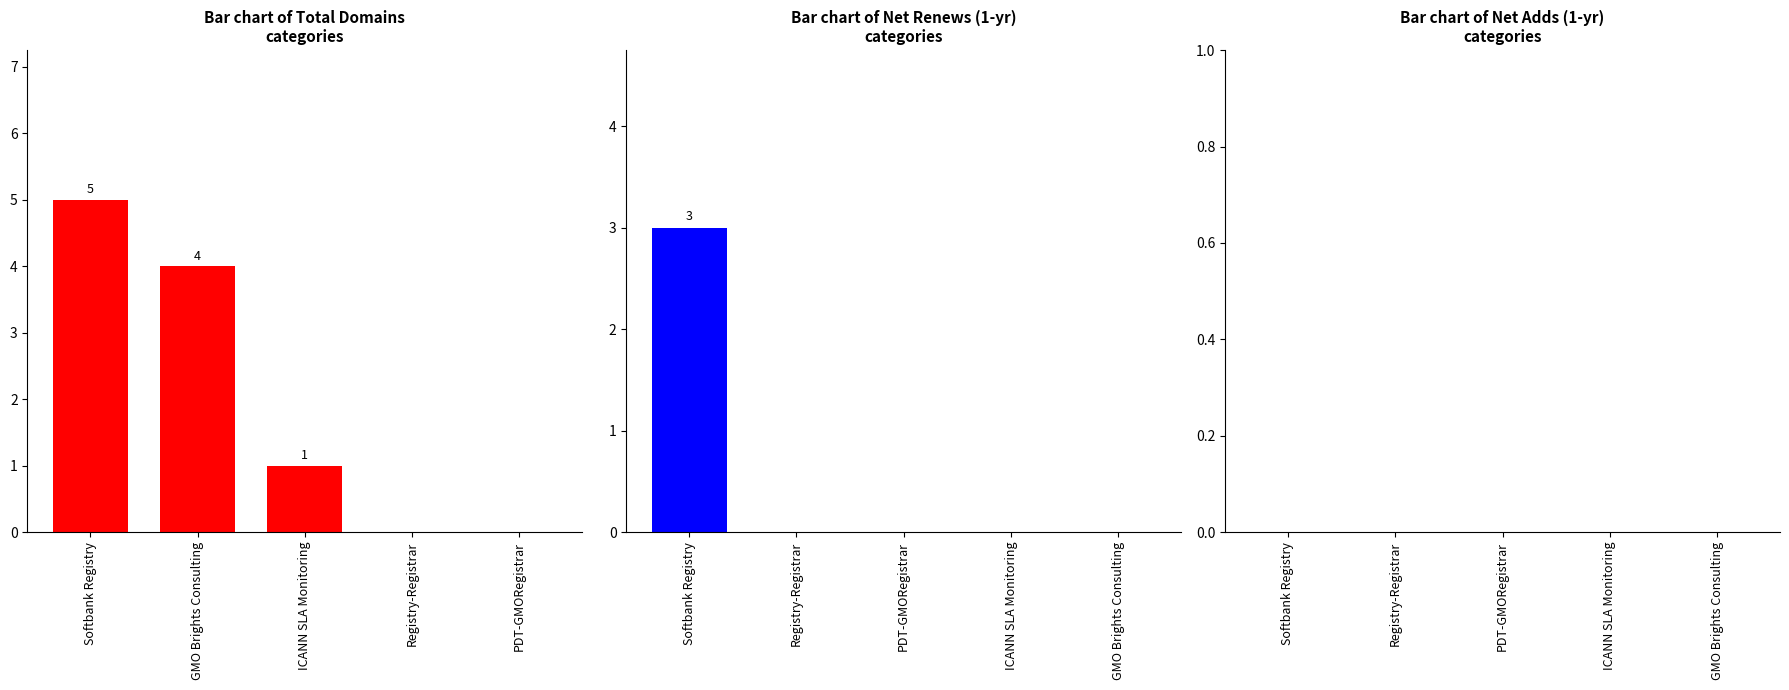

The net-adds-1-yr series shows 0 at PDT-GMORegistrar. True or false?

True